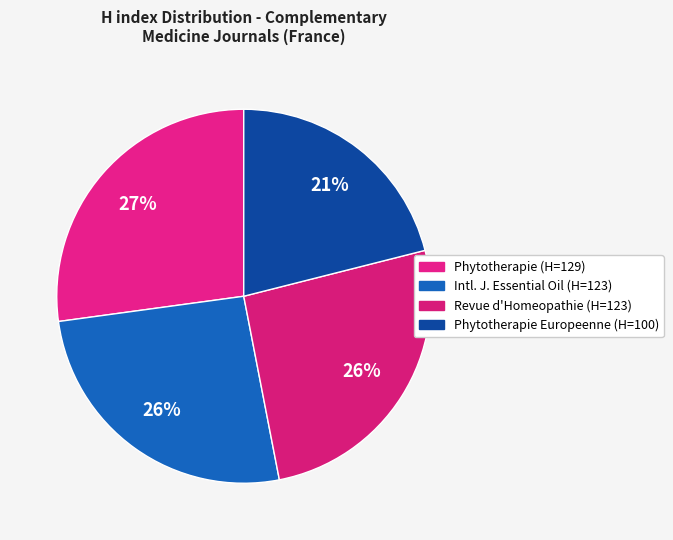

How many segments does this pie chart have?

4